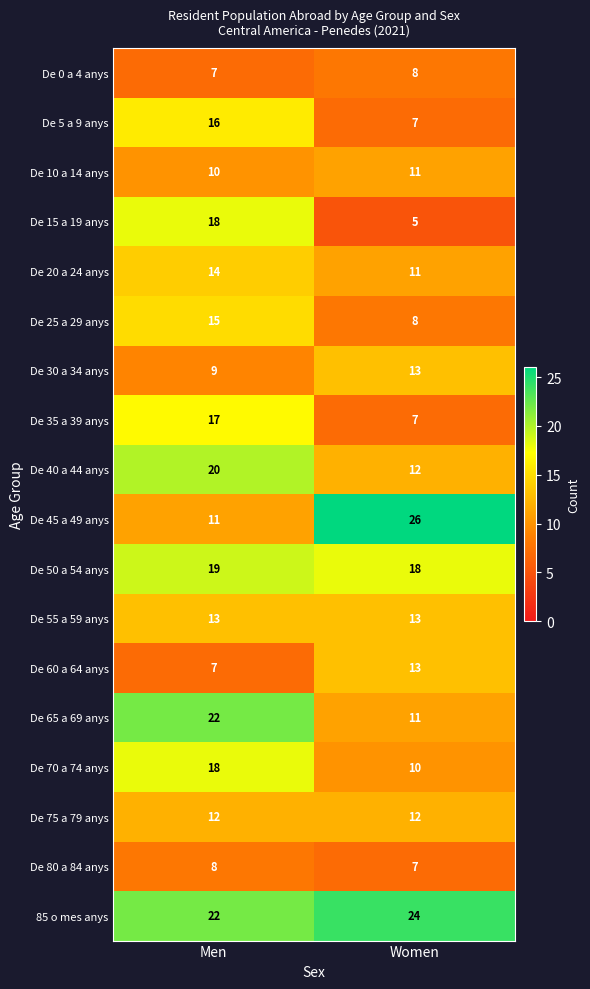

What is the difference between the highest and lowest values at Men?

15